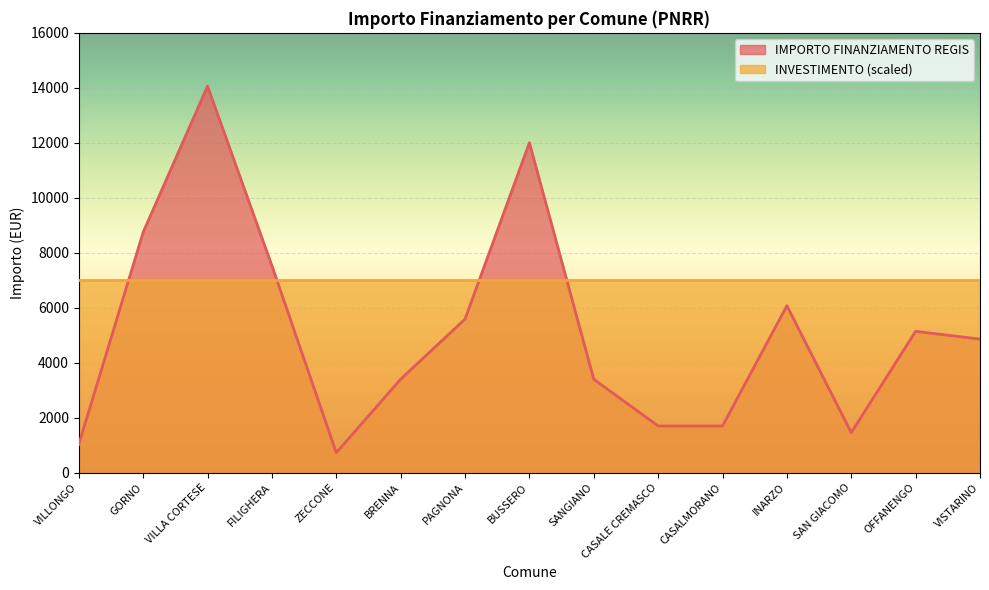

True or false: the data shows 3402 at BRENNA.

True